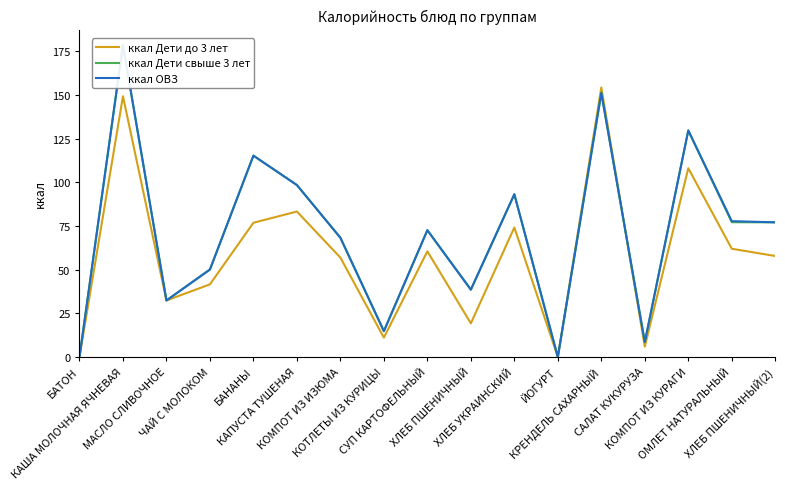

The value of ккал Дети до 3 лет at ЧАЙ С МОЛОКОМ is 55.8. True or false?

False